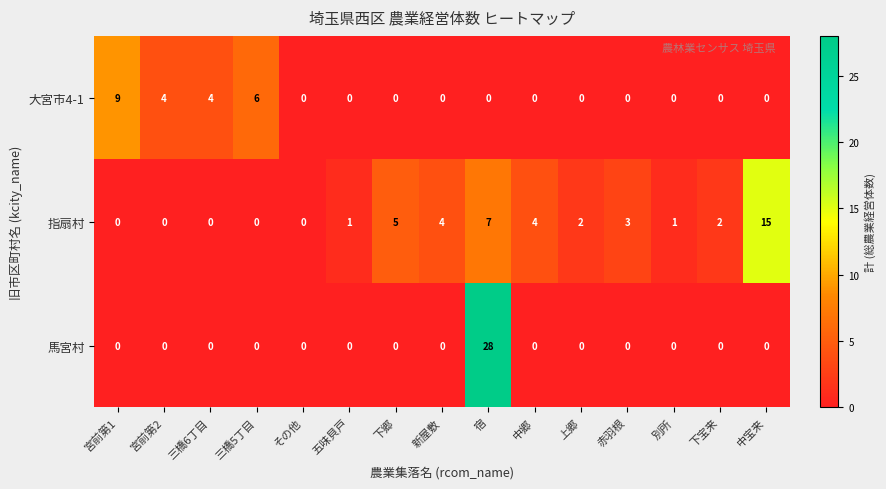

True or false: 大宮市4-1 has a value of 4 at 三橋6丁目.

True